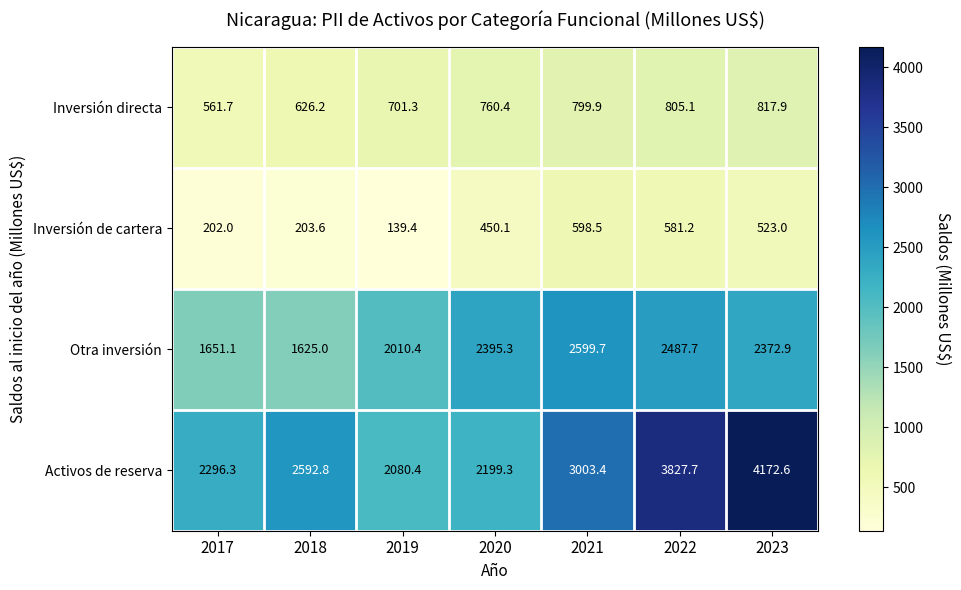

The value of Inversión directa at 2023 is 817.9. True or false?

True